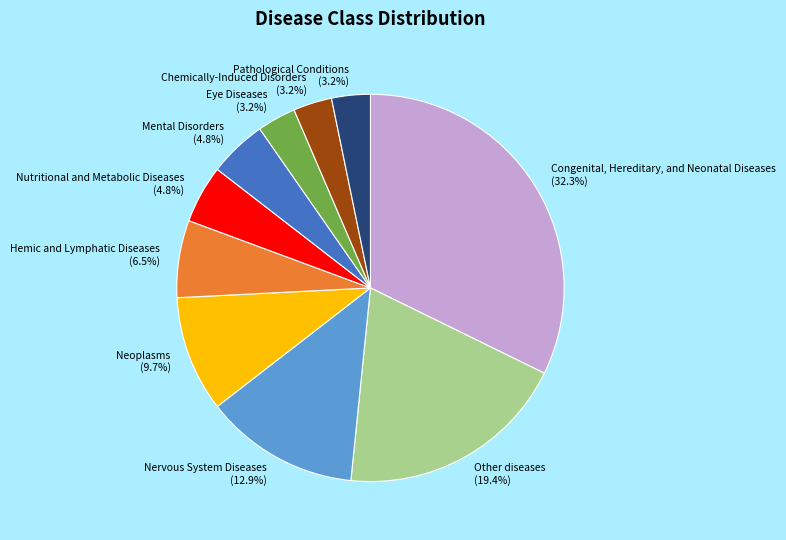

What is the largest slice in the pie chart?

Congenital, Hereditary, and Neonatal Diseases